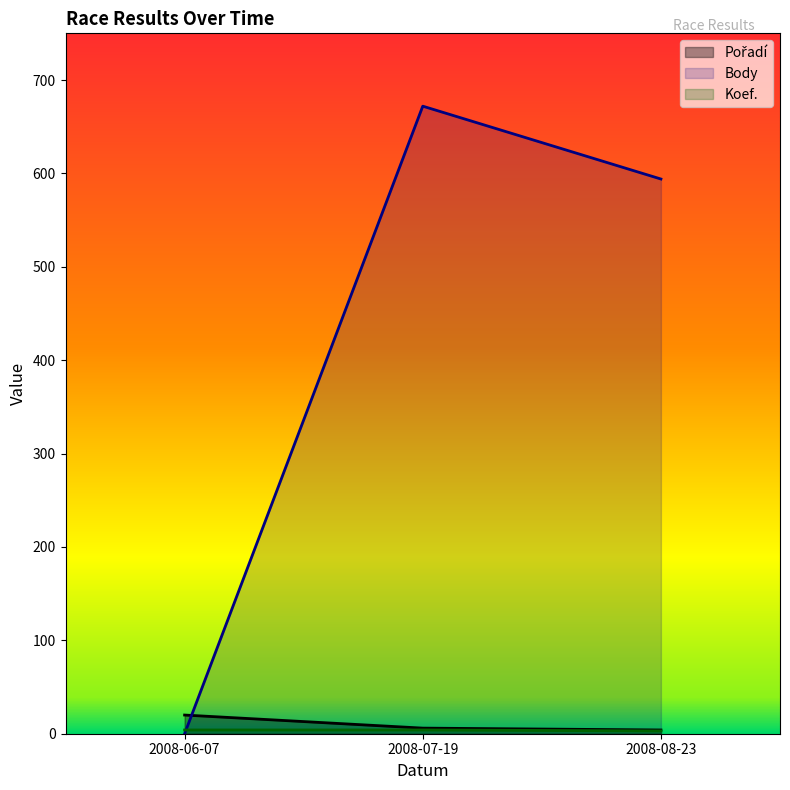

Which label corresponds to the smallest value in the chart?

2008-06-07